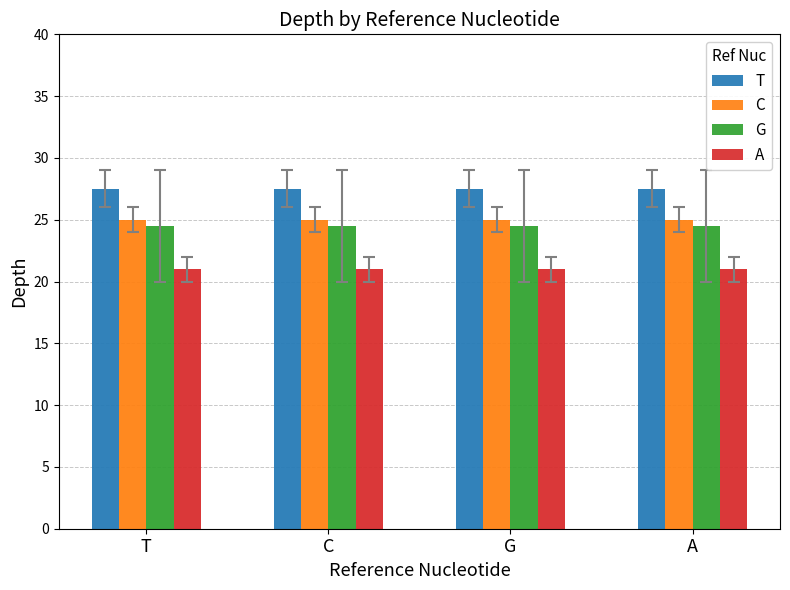

Which series has the widest spread of values?

T